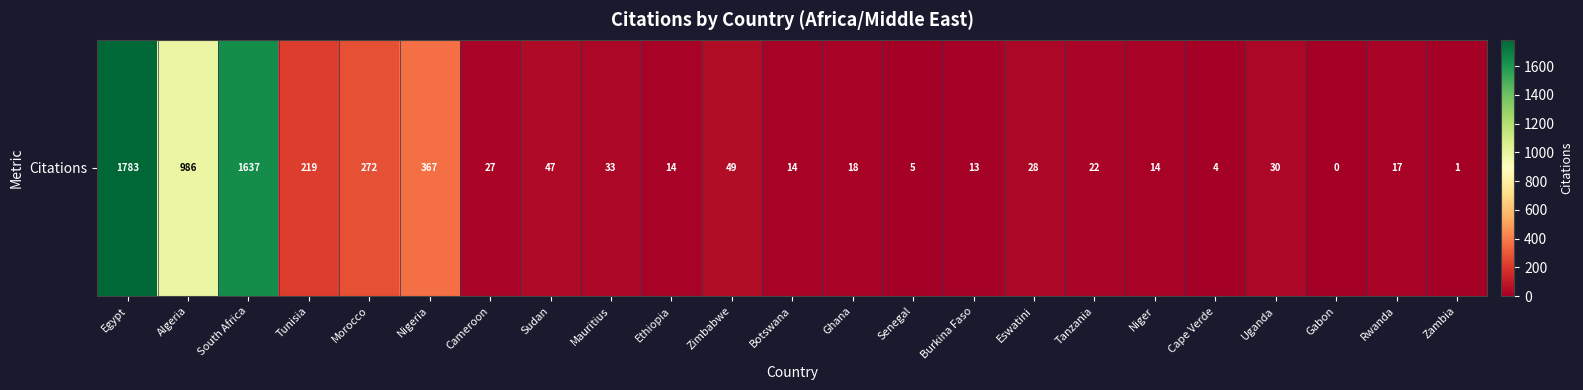

Reading right to left, what are all the values shown in this chart?

Zambia=1	Rwanda=17	Gabon=0	Uganda=30	Cape Verde=4	Niger=14	Tanzania=22	Eswatini=28	Burkina Faso=13	Senegal=5	Ghana=18	Botswana=14	Zimbabwe=49	Ethiopia=14	Mauritius=33	Sudan=47	Cameroon=27	Nigeria=367	Morocco=272	Tunisia=219	South Africa=1637	Algeria=986	Egypt=1783